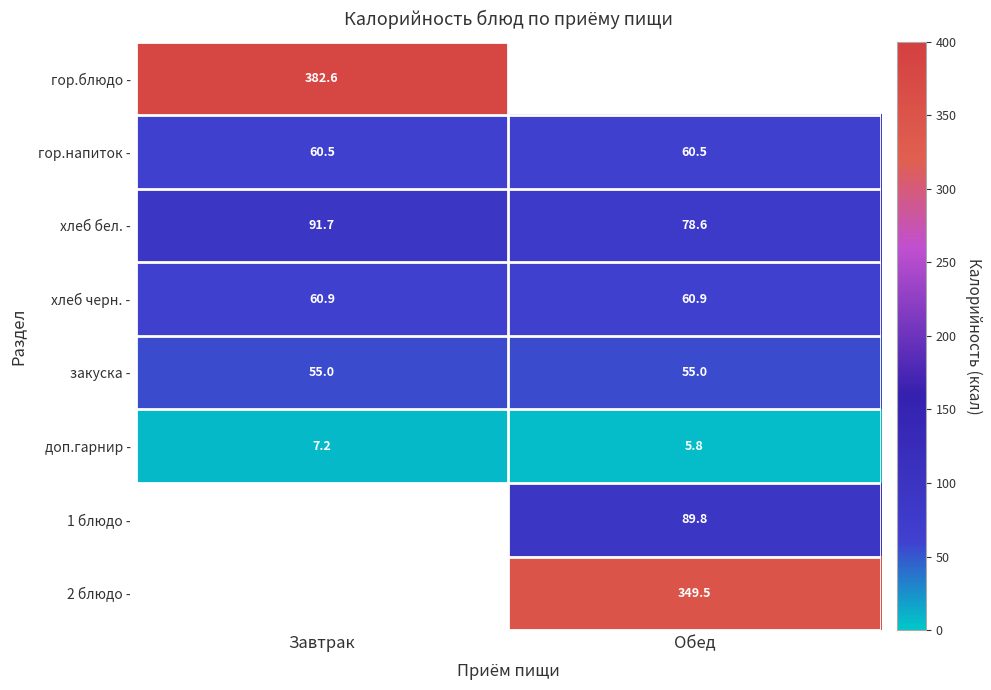

The гор.блюдо - series shows 207.1 at Завтрак. True or false?

False